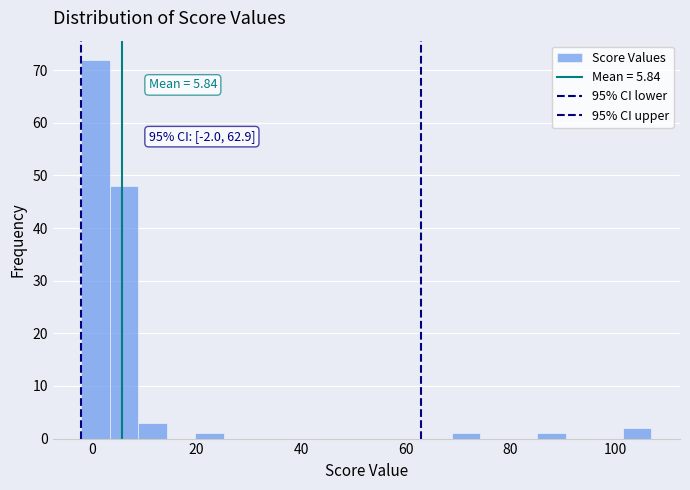

Read against the x-axis, roughly where is the centre of the tallest bar?

0